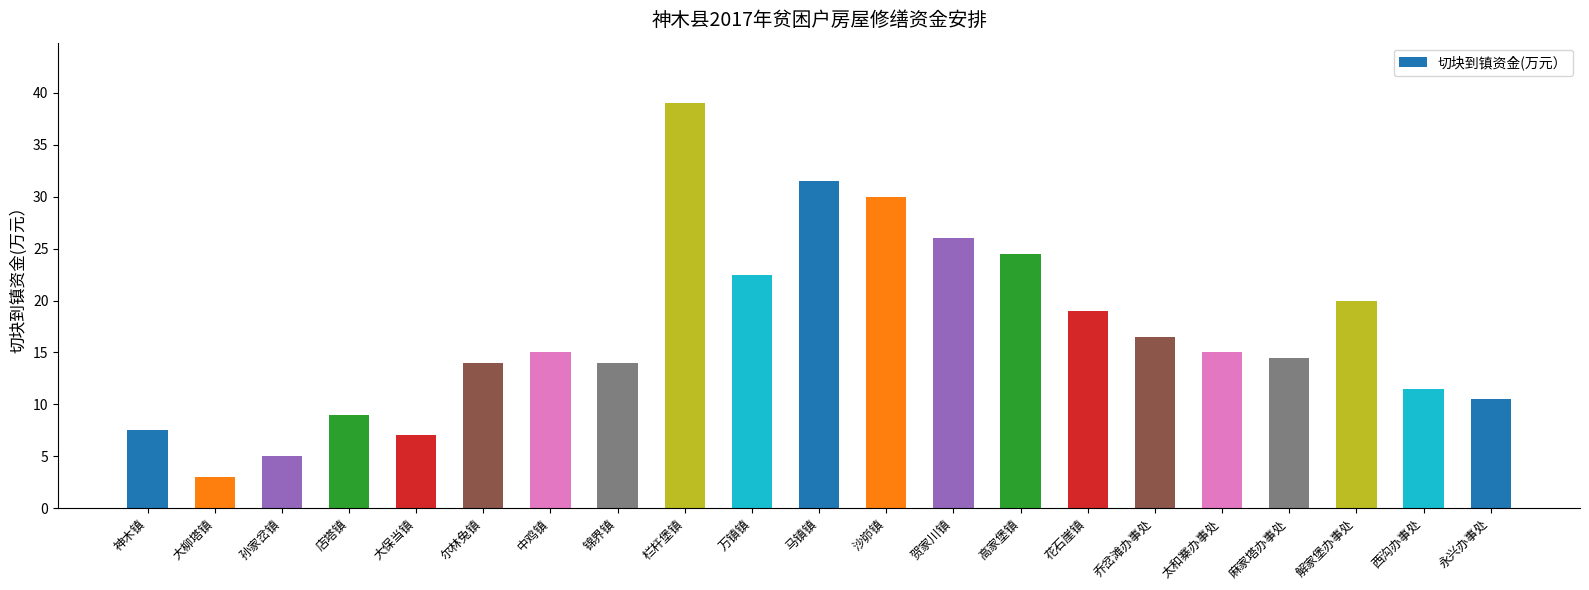

Which label corresponds to the smallest value in the chart?

大柳塔镇